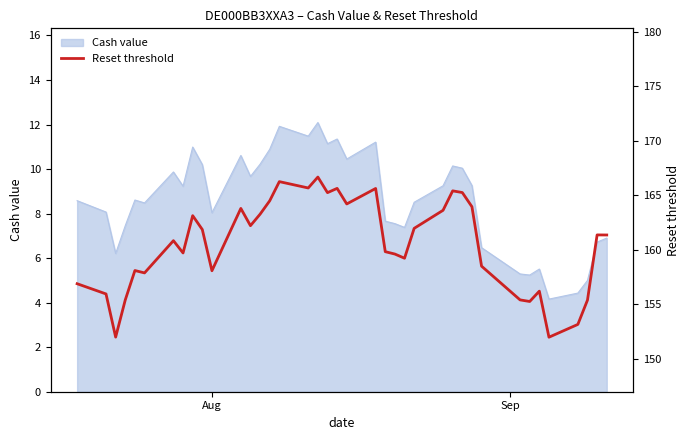

How many data points does each series have?

39